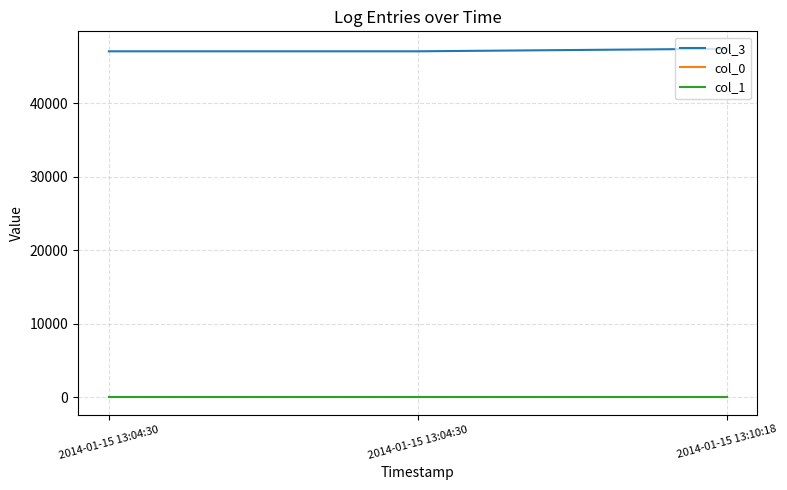

Is this an area chart (filled region under the line)?

No